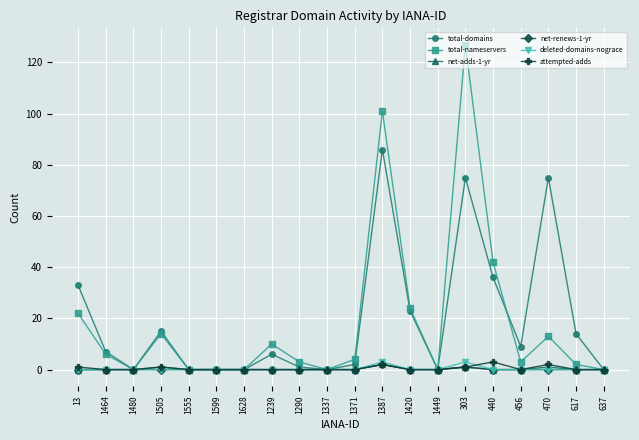

Is the value of deleted-domains-nograce at 637 greater than the value of total-domains at 440?

No